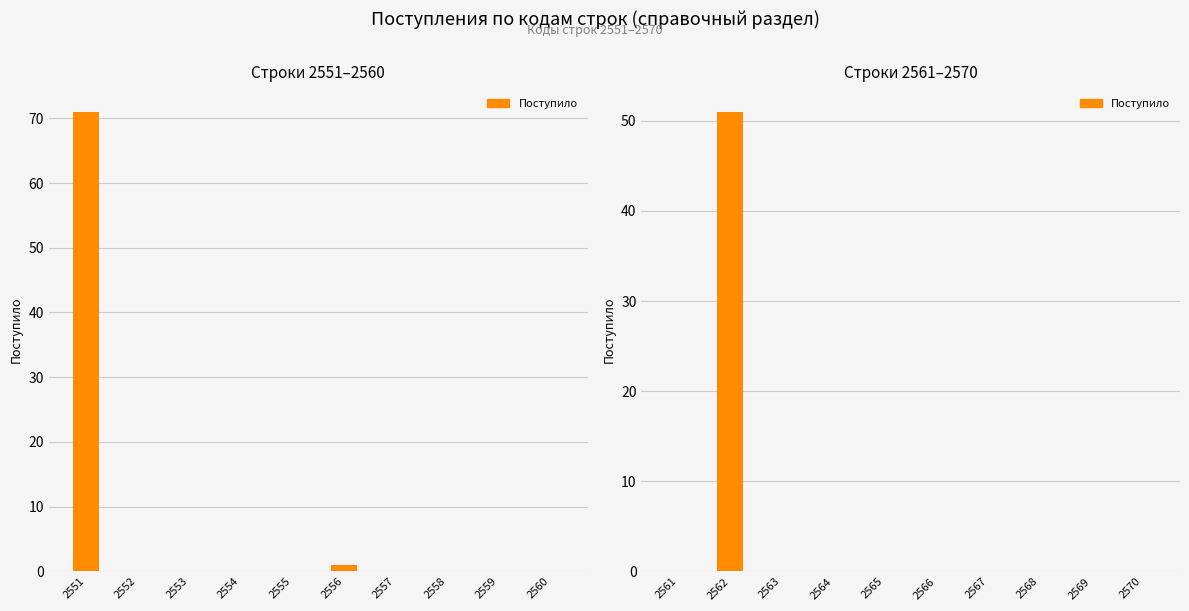

The chart shows a value of 0 at 2559. True or false?

True